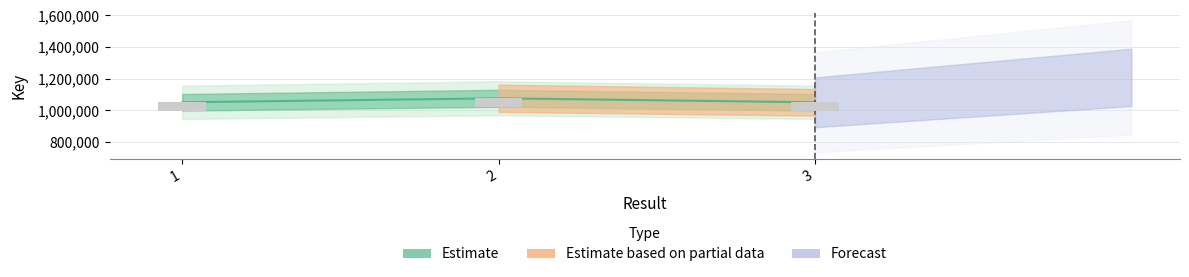

Is it true that the value at 1 is 1828471?

False